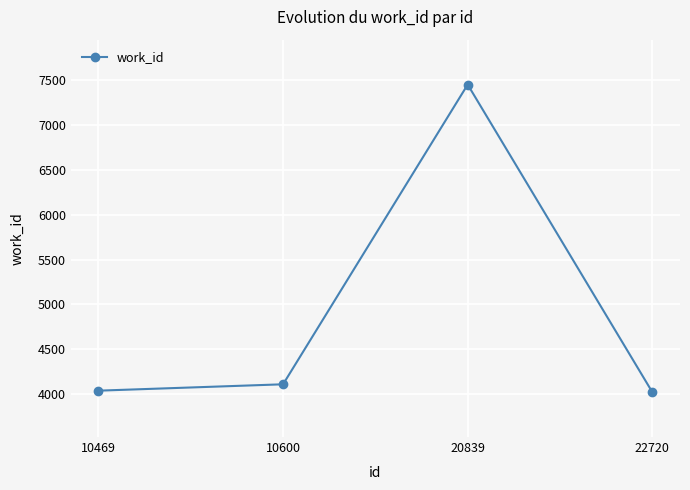

The chart shows a value of 7328 at 10600. True or false?

False